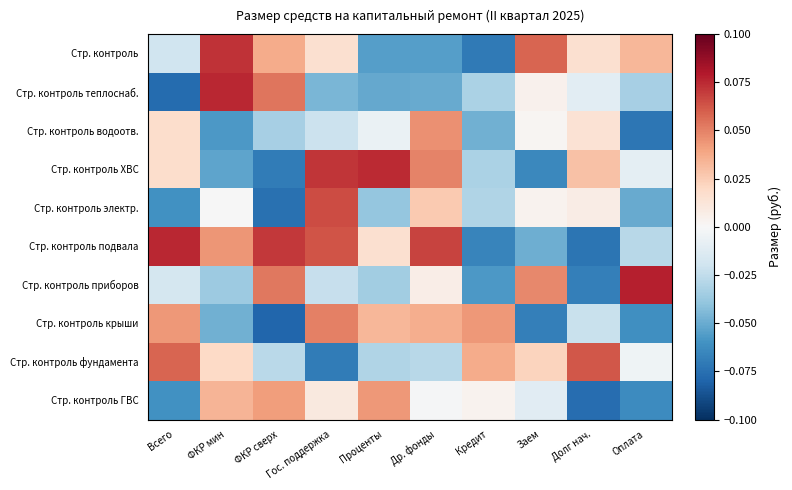

What is the greatest value displayed?

0.1